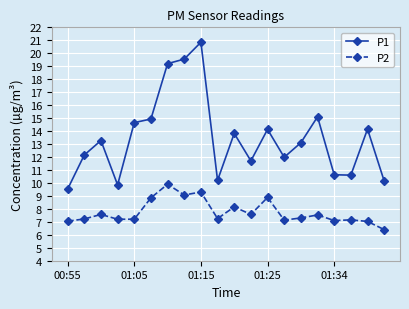

How many series are shown in this chart?

2